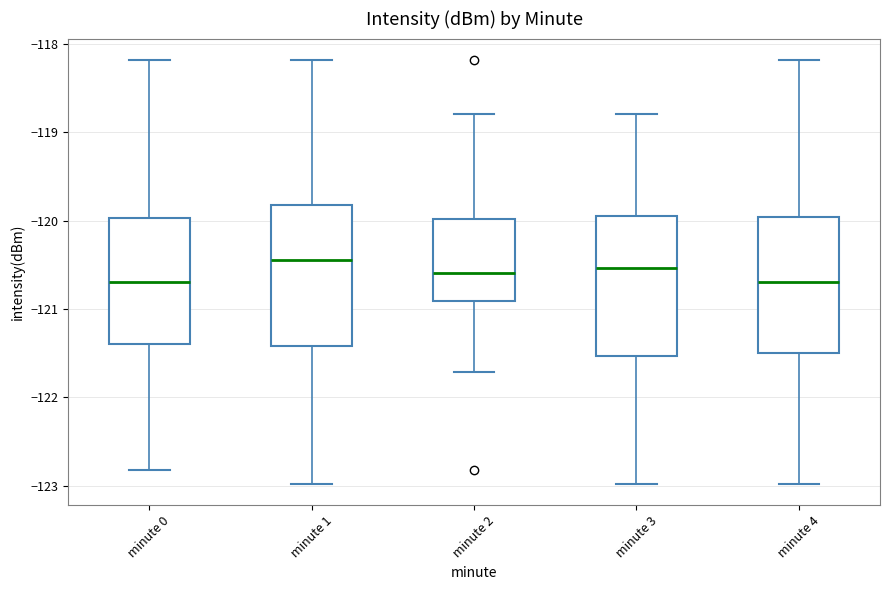

Reading left to right, transcribe this box plot: for each box, give where its median line is, the range the box spans, and where its two whiskers end, as read against the y-axis. The values are not printed on the chart, so give them approximately, as read against the axis.

minute 0: median -120.7, box -121.4 to -120.0, whiskers -122.8 to -118.2
minute 1: median -120.4, box -121.4 to -119.8, whiskers -123.0 to -118.2
minute 2: median -120.6, box -120.9 to -120.0, whiskers -121.7 to -118.8
minute 3: median -120.5, box -121.5 to -119.9, whiskers -123.0 to -118.8
minute 4: median -120.7, box -121.5 to -120.0, whiskers -123.0 to -118.2